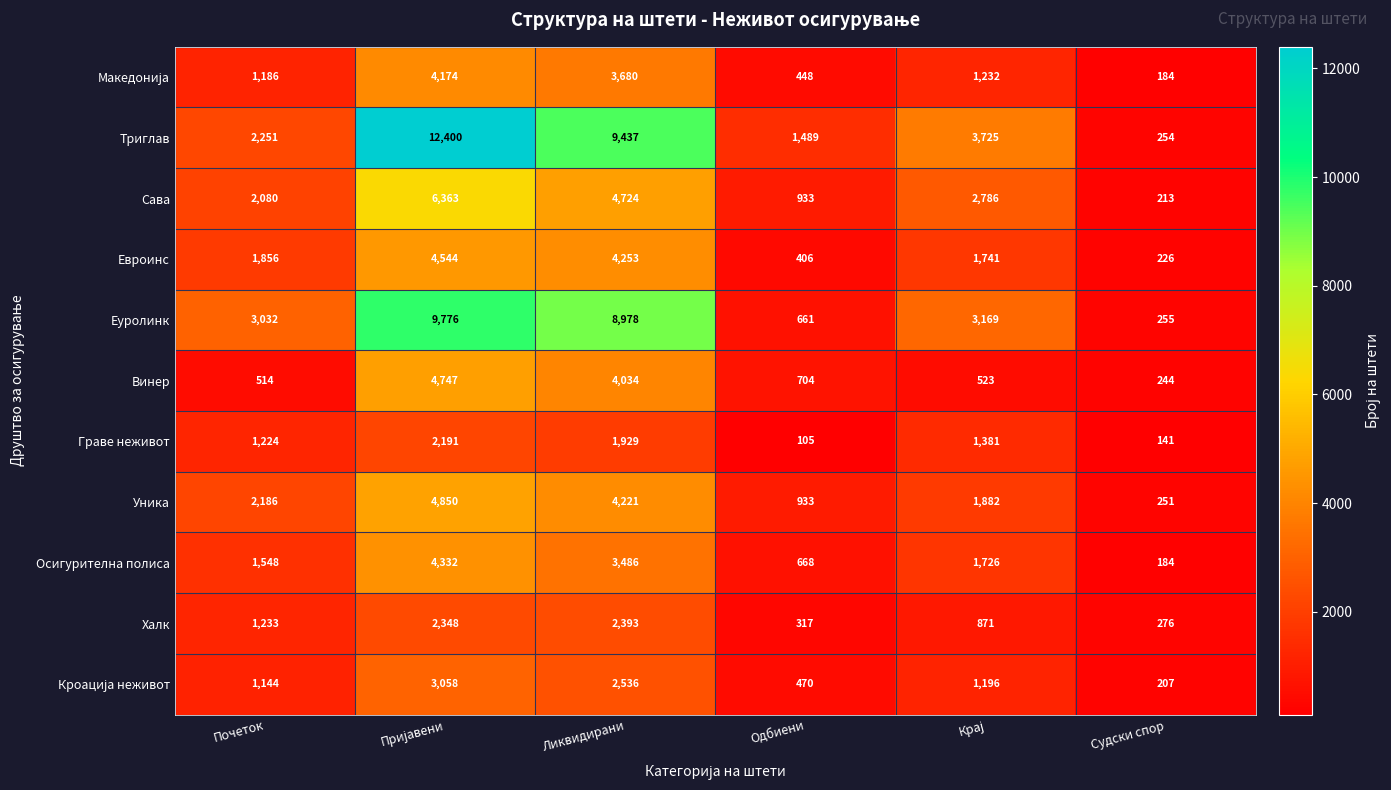

Is the value of Сава at Ликвидирани greater than the value of Еуролинк at Одбиени?

Yes